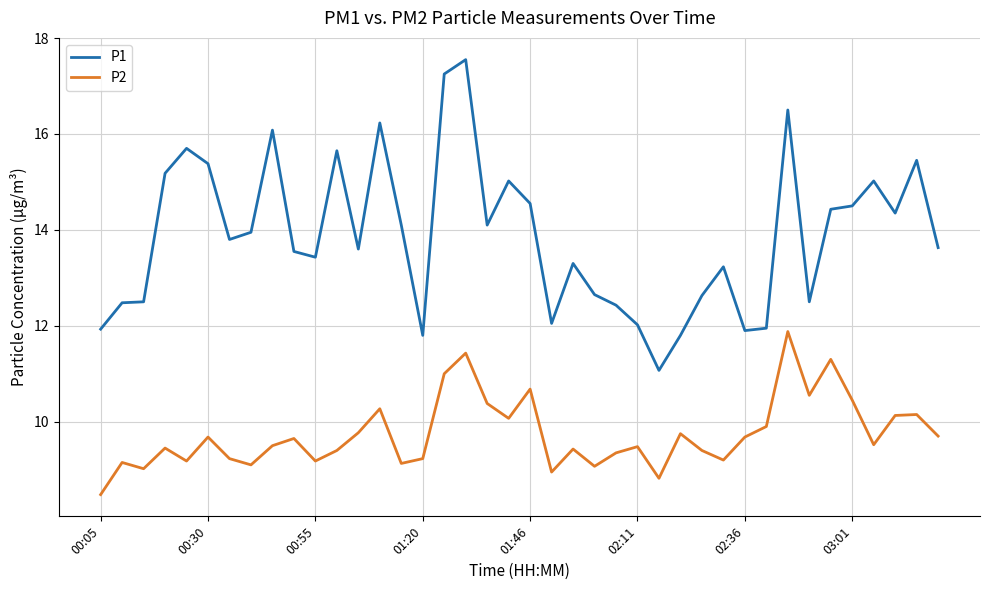

Which series has the widest spread of values?

P1